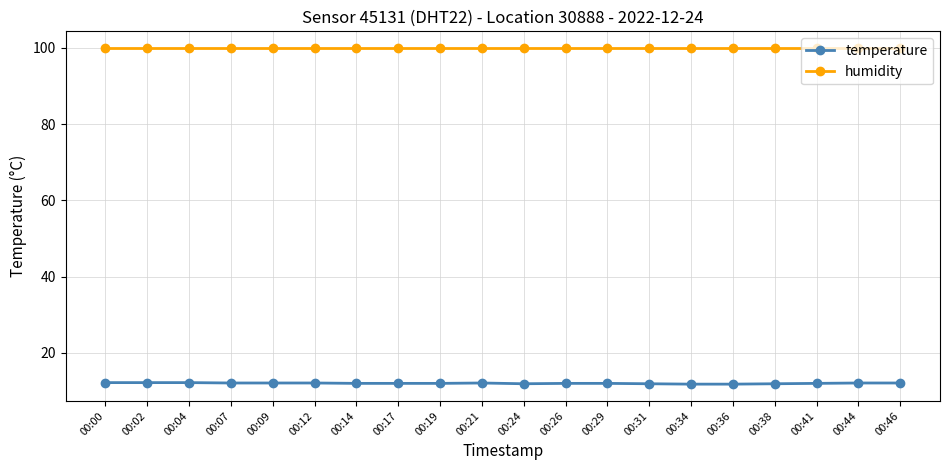

How many lines are shown in the chart?

2